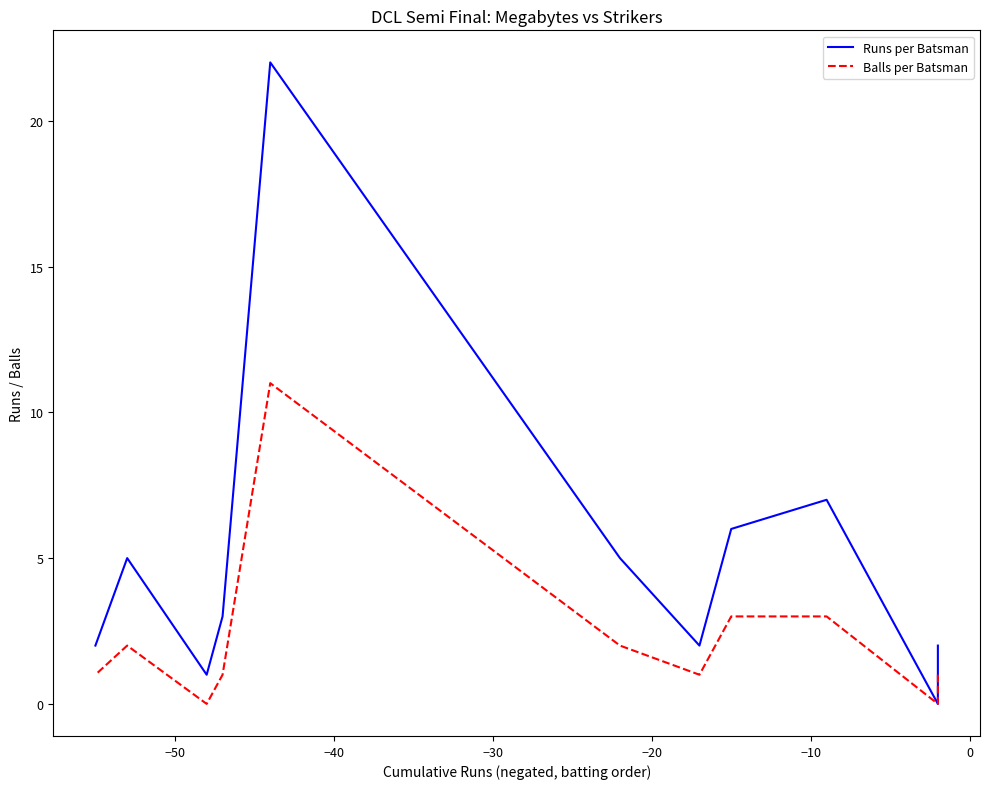

How many data points in Balls per Batsman are less than 1?

2